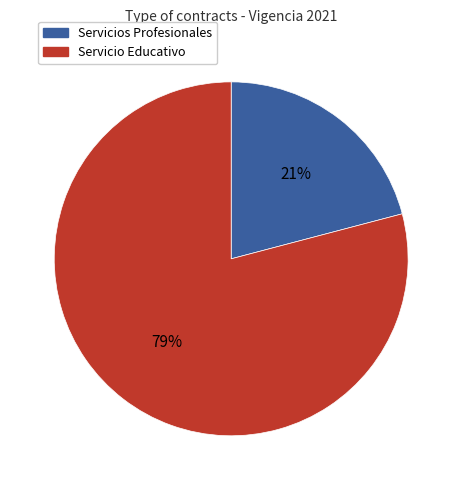

Count the number of slices in the pie.

2